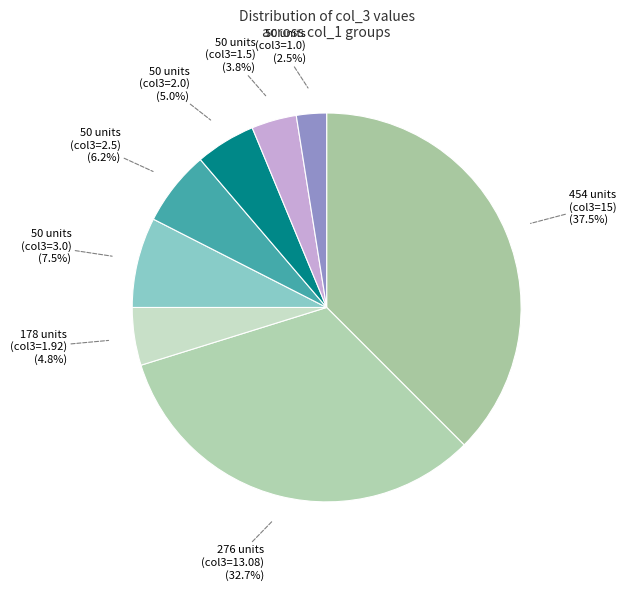

Approximately how many times larger is the value at 50 units (col3=2.5) compared to 50 units (col3=2.0)?

1.2